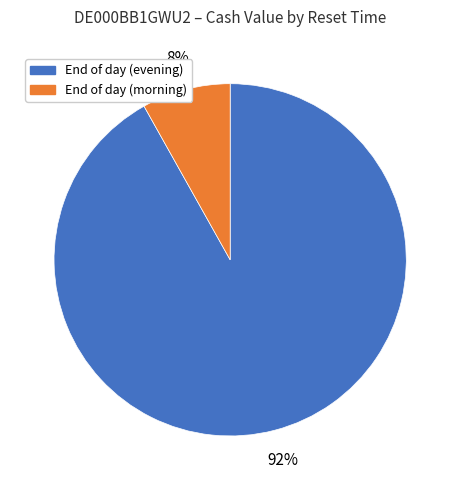

How many segments does this pie chart have?

2